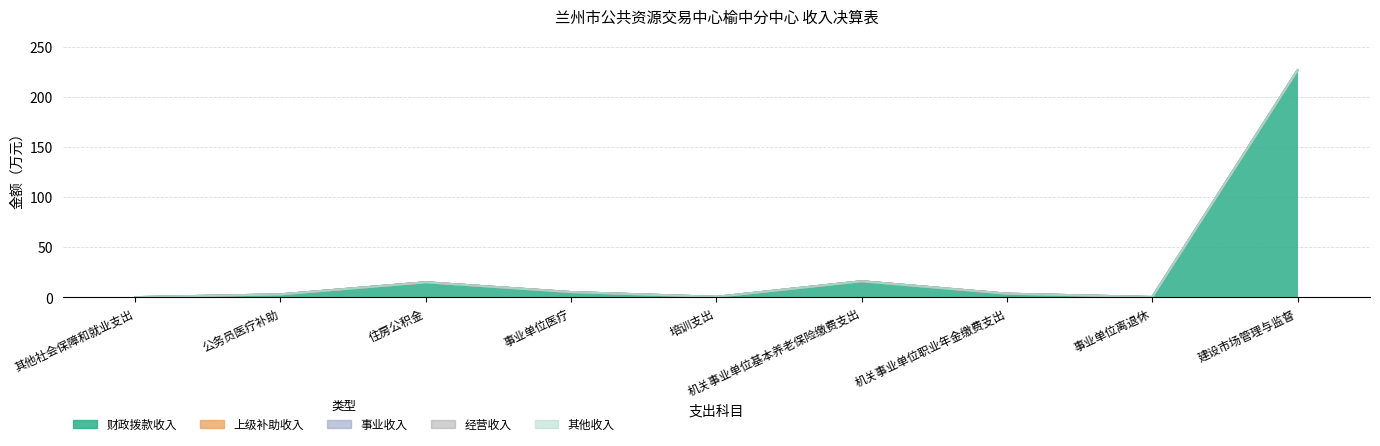

True or false: 财政拨款收入 and 事业收入 cross at least once.

False